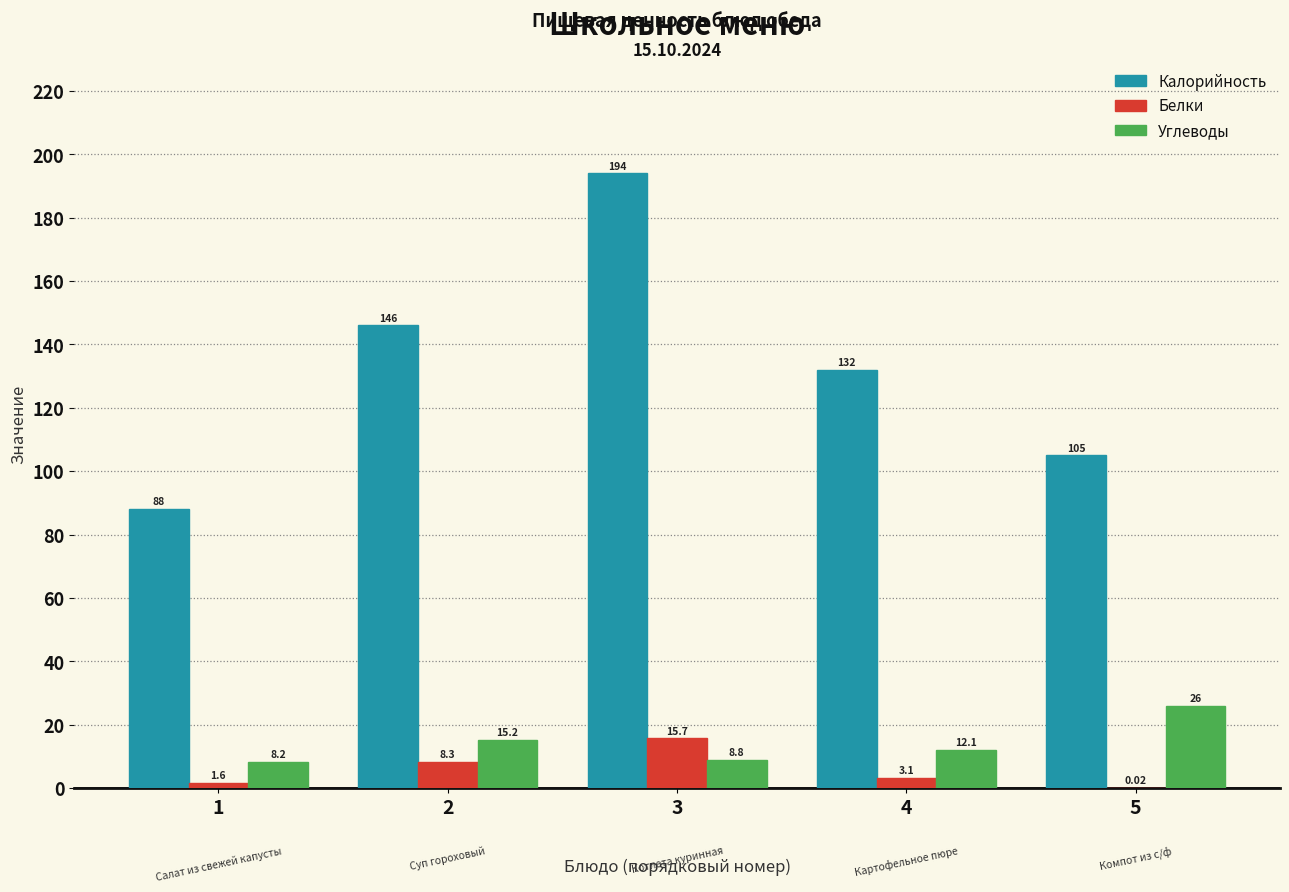

What is the sum of the Калорийность values at 3 and 2?

340.0